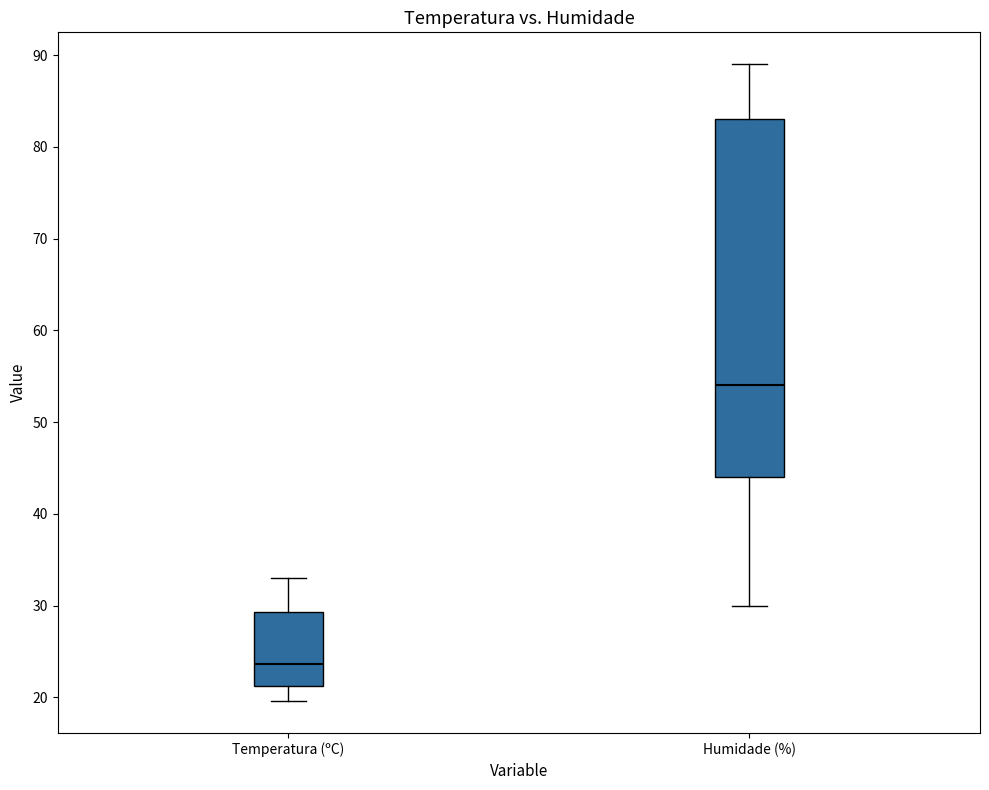

Reading left to right, read every box against the y-axis: the position of its median line, the range the box covers, and the ends of its whiskers. The values are not printed on the chart, so give them approximately, as read against the axis.

Temperatura (ºC): median 24, box 21 to 29, whiskers 20 to 33
Humidade (%): median 54, box 44 to 83, whiskers 30 to 89